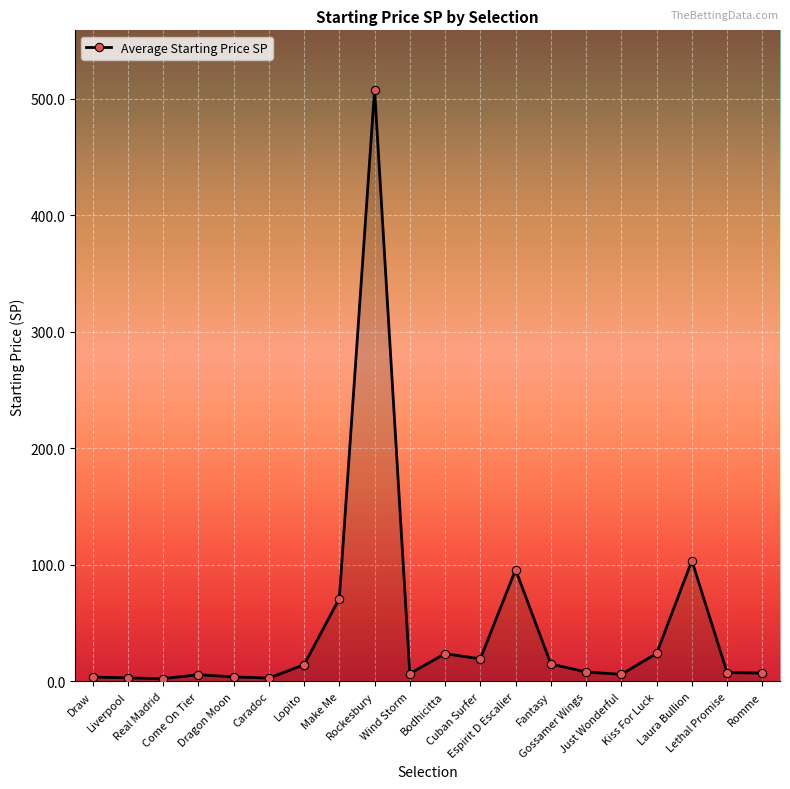

What is the maximum value shown in the chart?

507.8